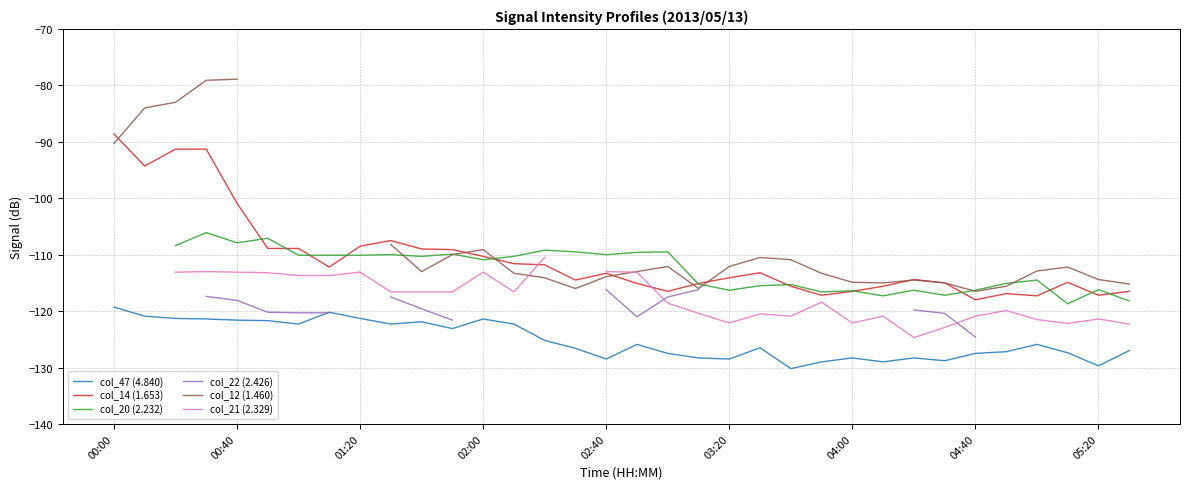

True or false: col_14 (1.653) and col_47 (4.840) cross at least once.

False